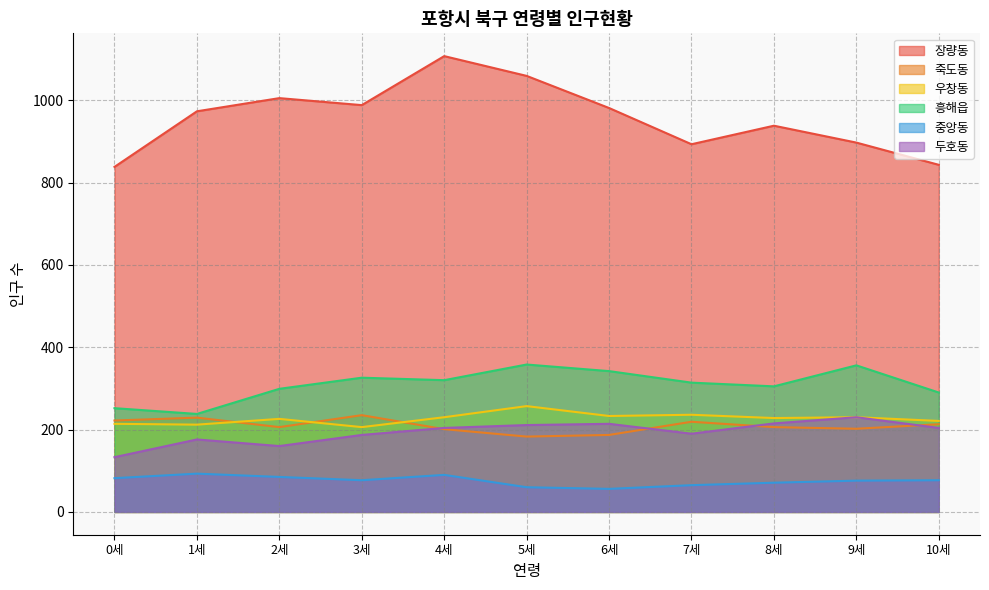

Rank the categories by 죽도동 value from lowest to highest.

5세, 6세, 4세, 9세, 2세, 8세, 10세, 7세, 0세, 1세, 3세